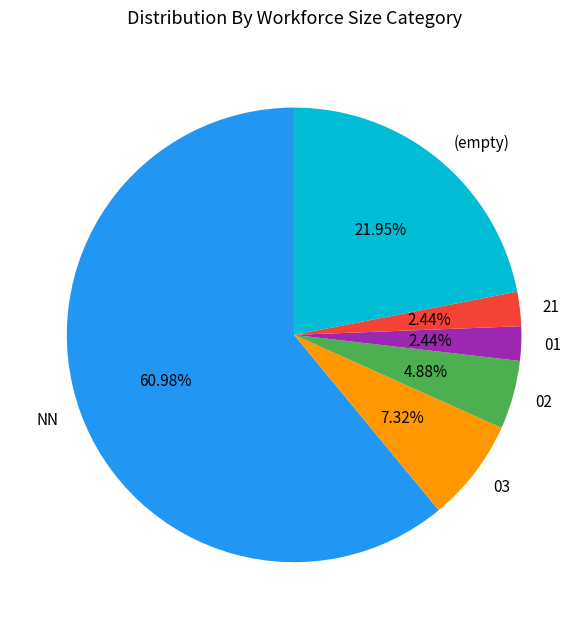

What is the ratio of the value at 03 to the value at 02?

1.5